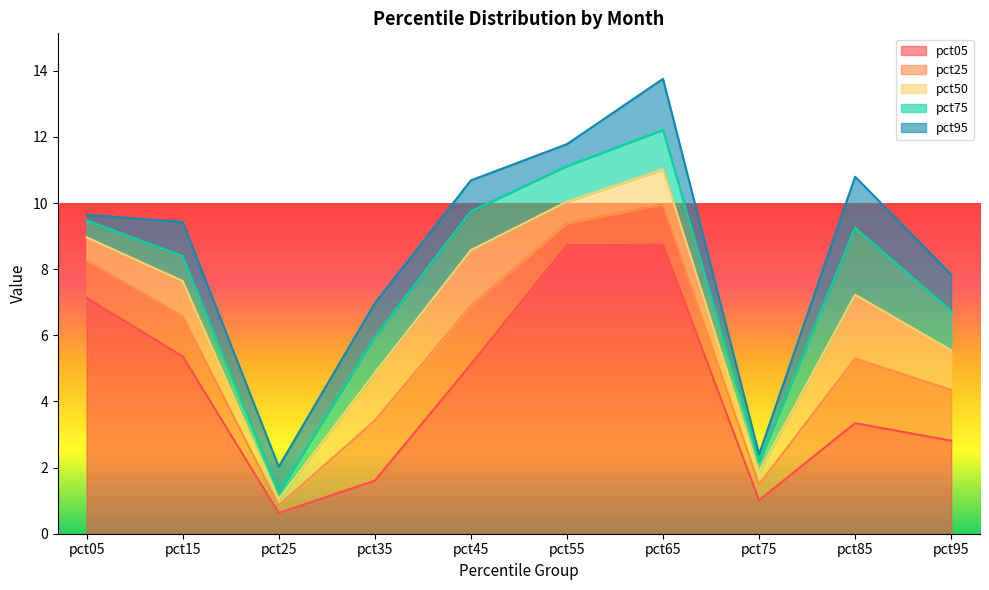

Which series has the largest total across all categories?

pct05